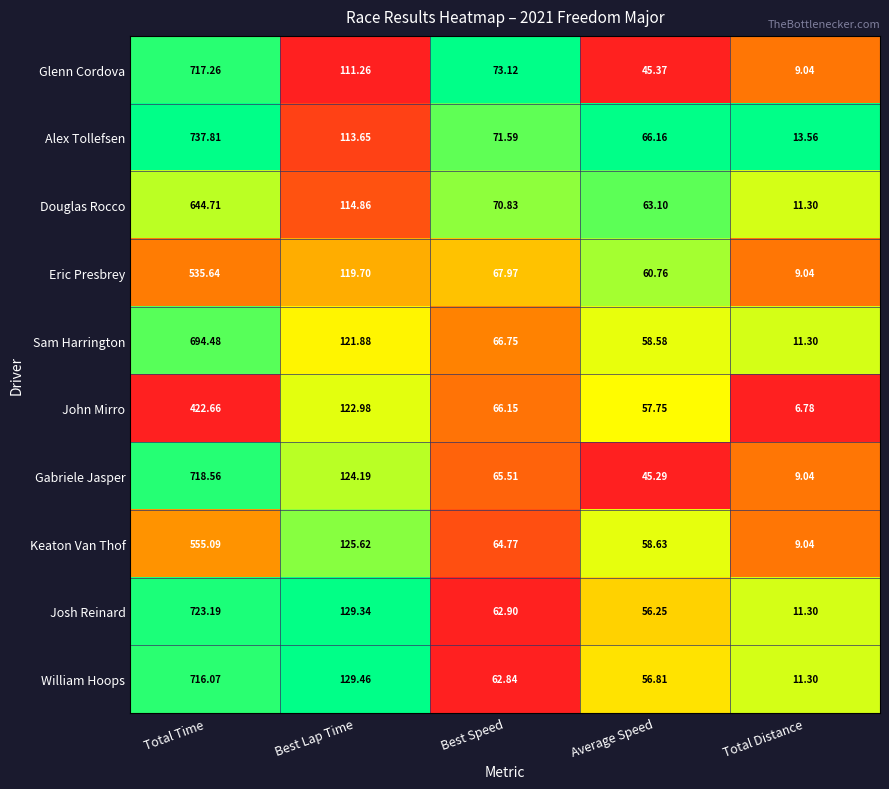

Which series has the largest total across all categories?

Alex Tollefsen